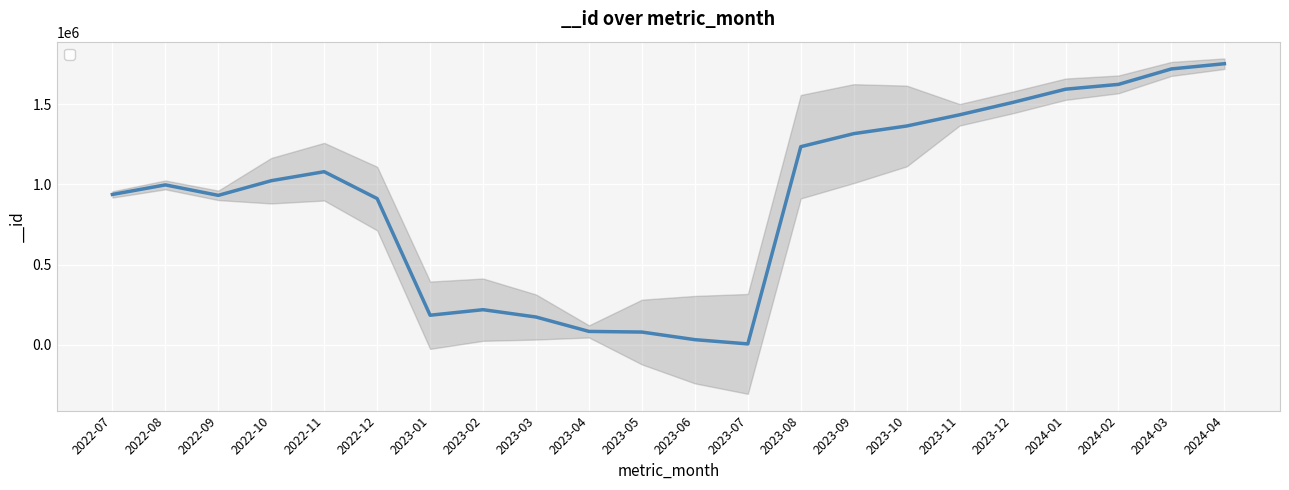

What is the difference between the second highest and minimum values?

1712118